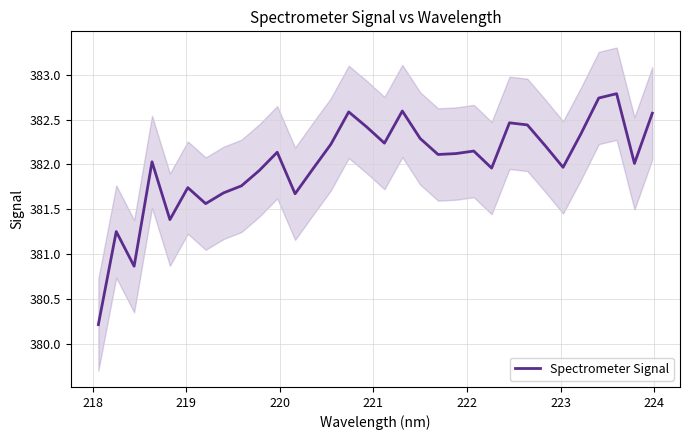

What is the minimum value for Spectrometer Signal?

380.2